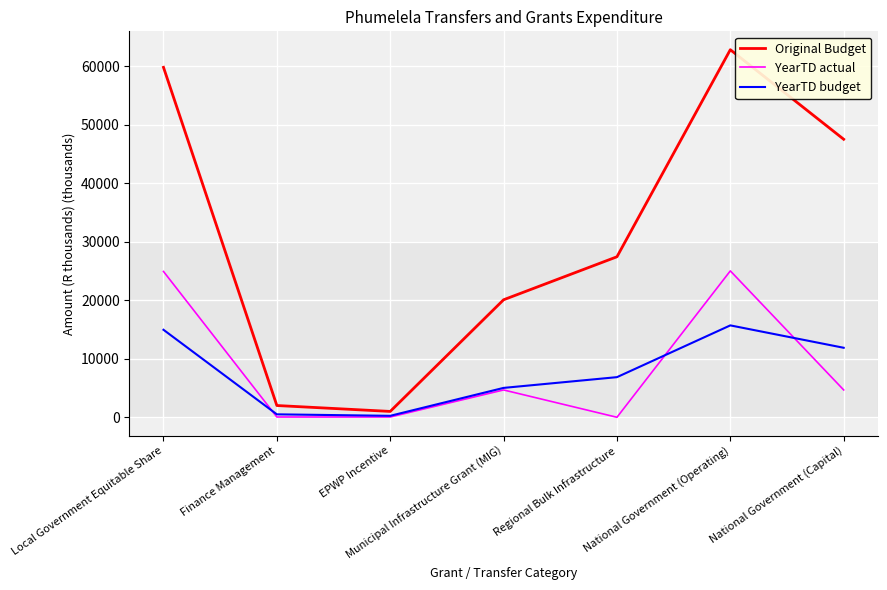

What is the highest value of the YearTD actual series?

25026.8